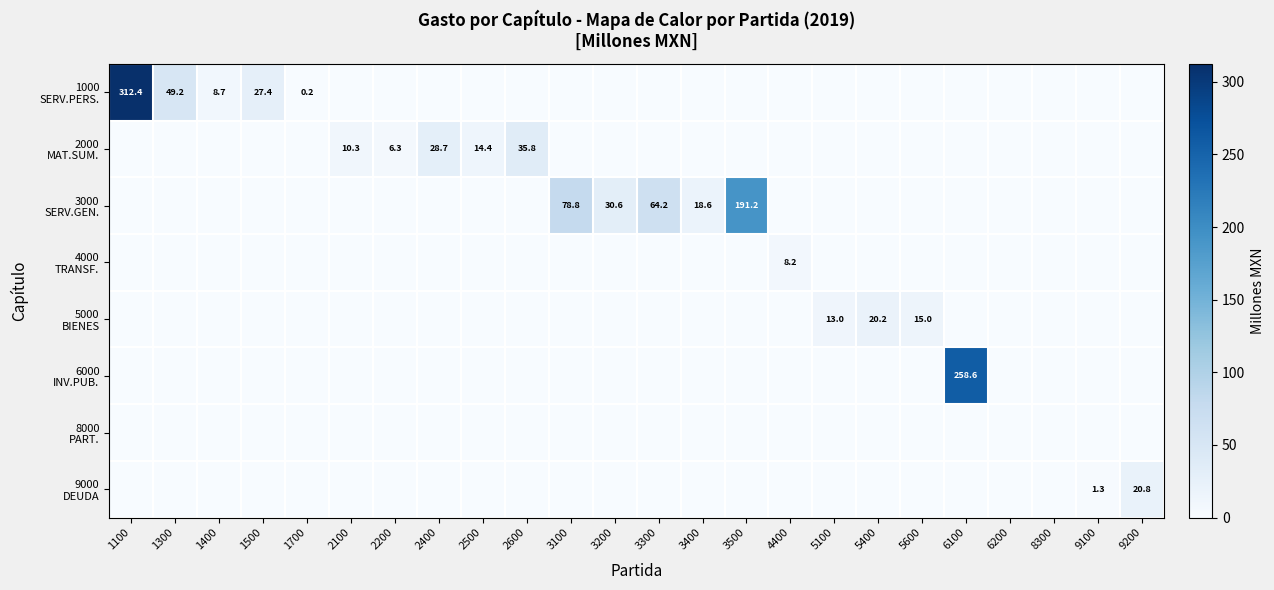

Which series has the largest total across all categories?

1000 SERV.PERS.